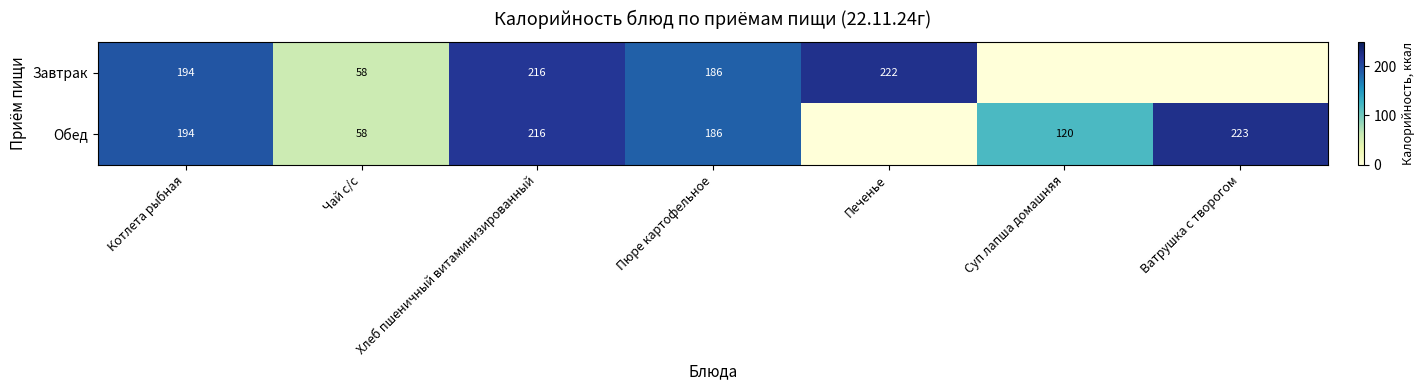

What is the difference between the Обед values at Чай с/с and Суп лапша домашняя?

62